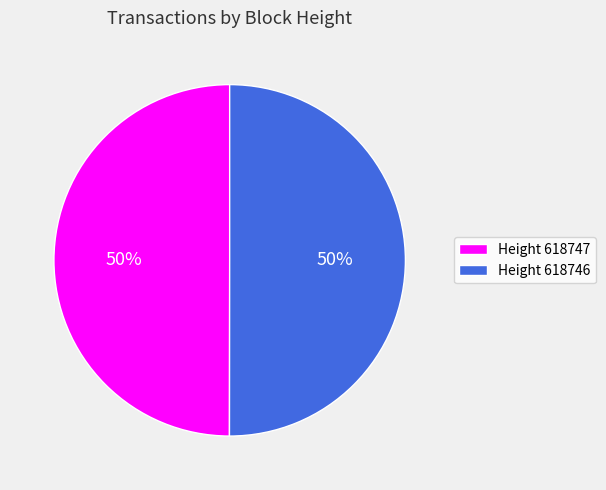

How many segments does this pie chart have?

2